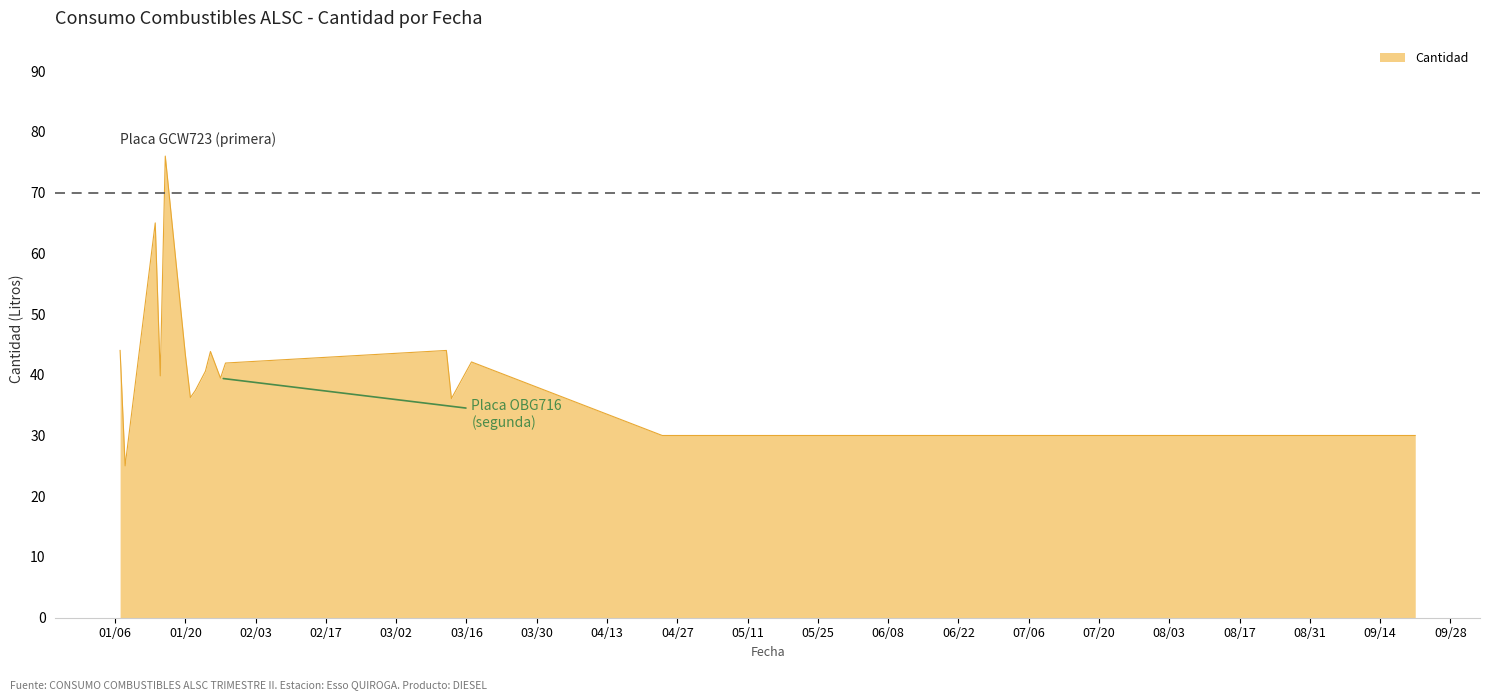

What is the difference between the maximum and minimum values?

51.0